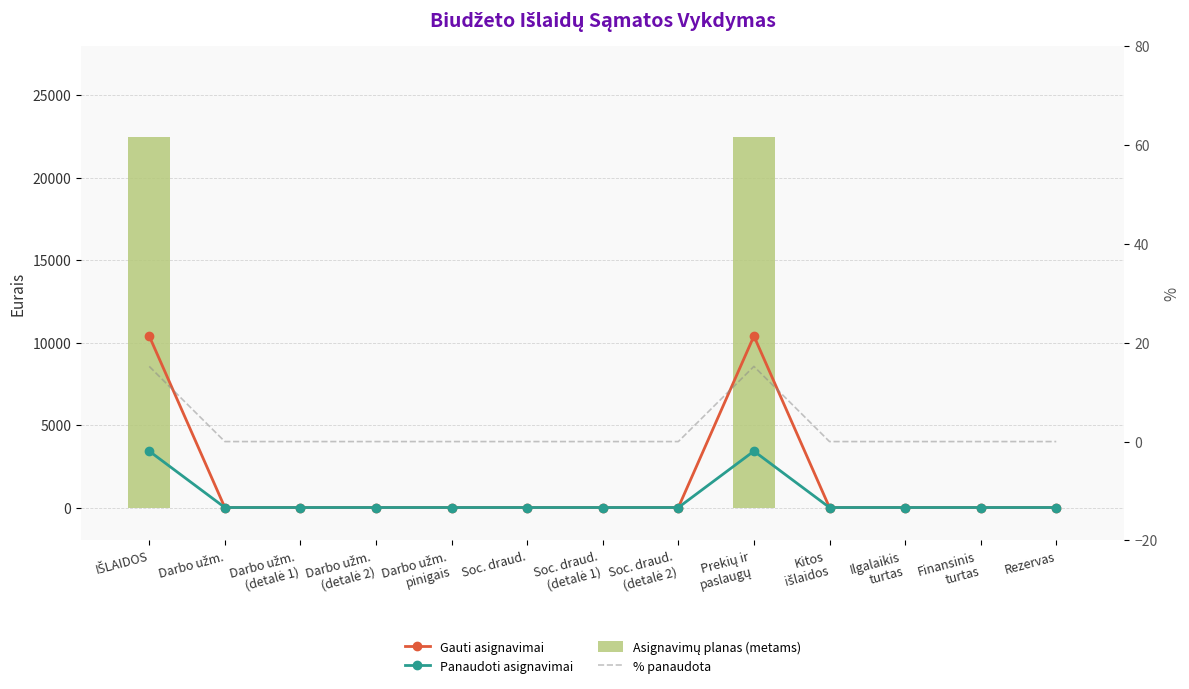

How many positive values does the Panaudoti asignavimai series have?

2